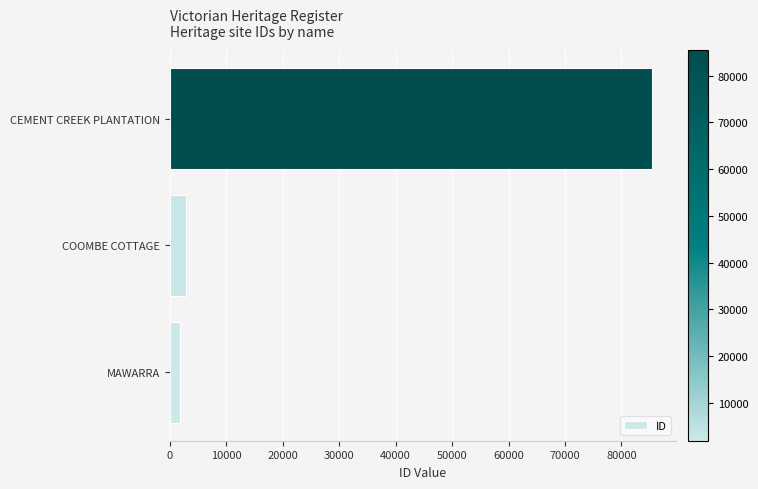

What is the greatest value displayed?

85448